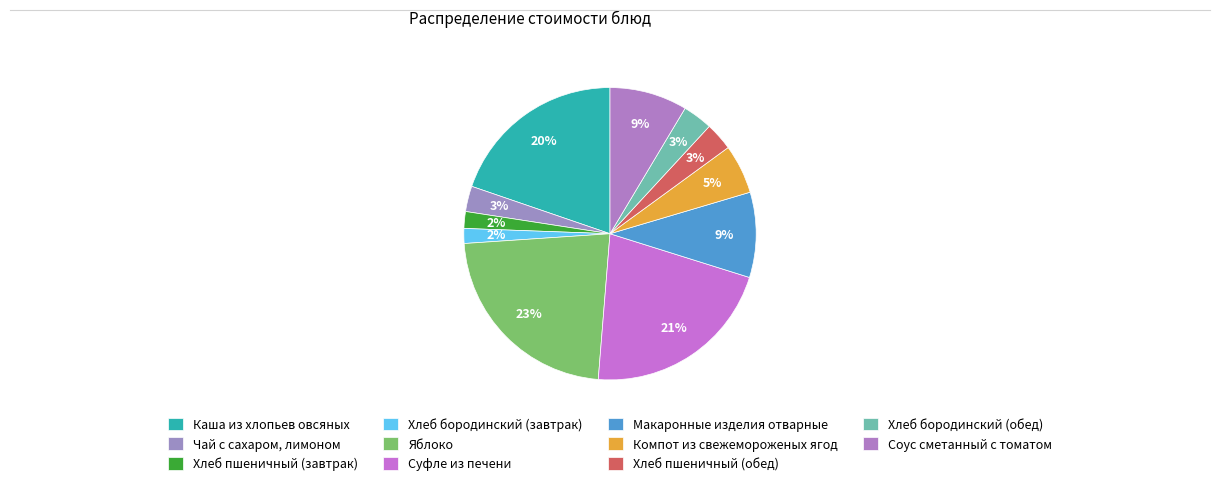

What portion of the pie excludes Хлеб пшеничный (обед)?

96.9%